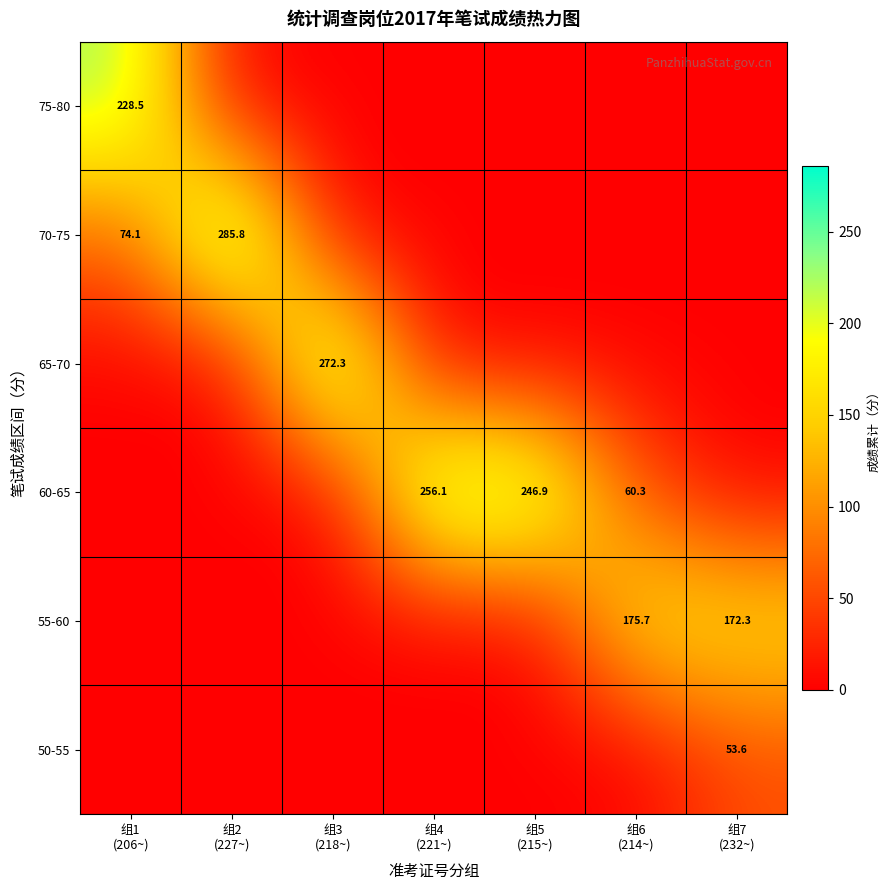

What is the sum of all 55-60 values?

348.0